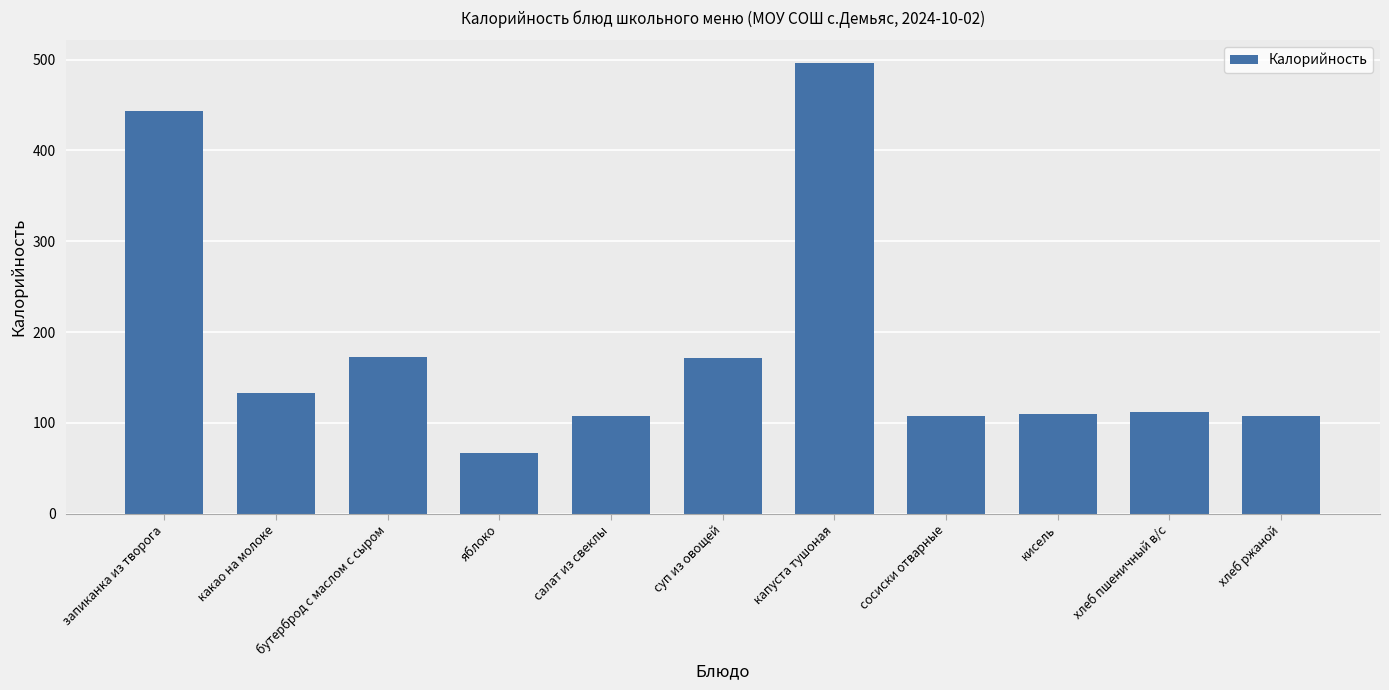

What is the approximate value at хлеб ржаной?

107.0